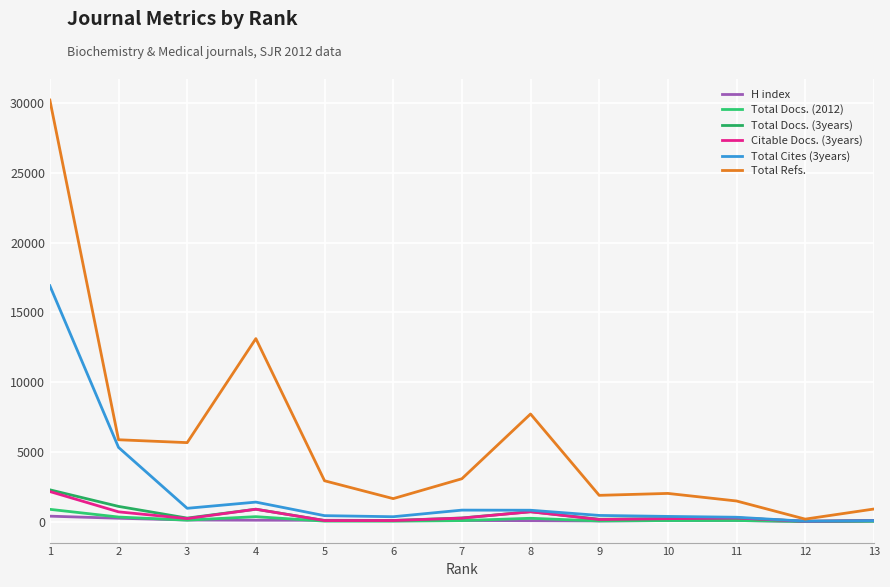

True or false: Total Cites (3years) and Citable Docs. (3years) cross at least once.

False